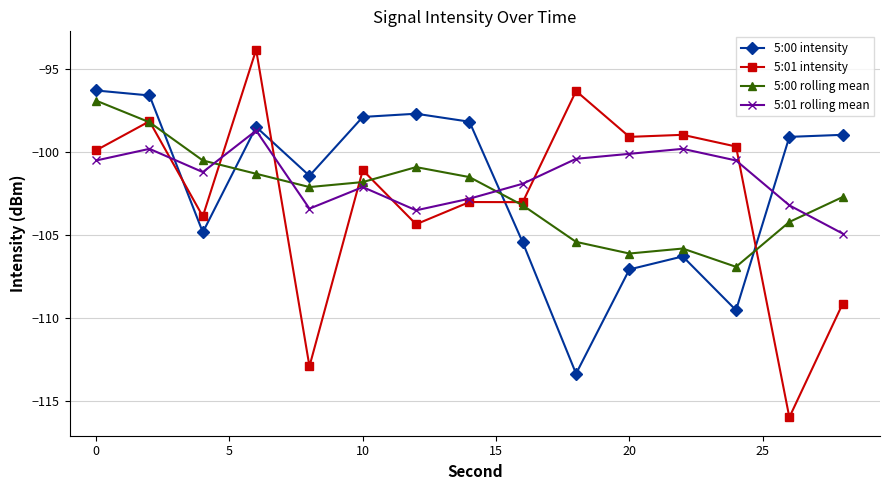

What is the highest value of the 5:01 rolling mean series?

-98.7